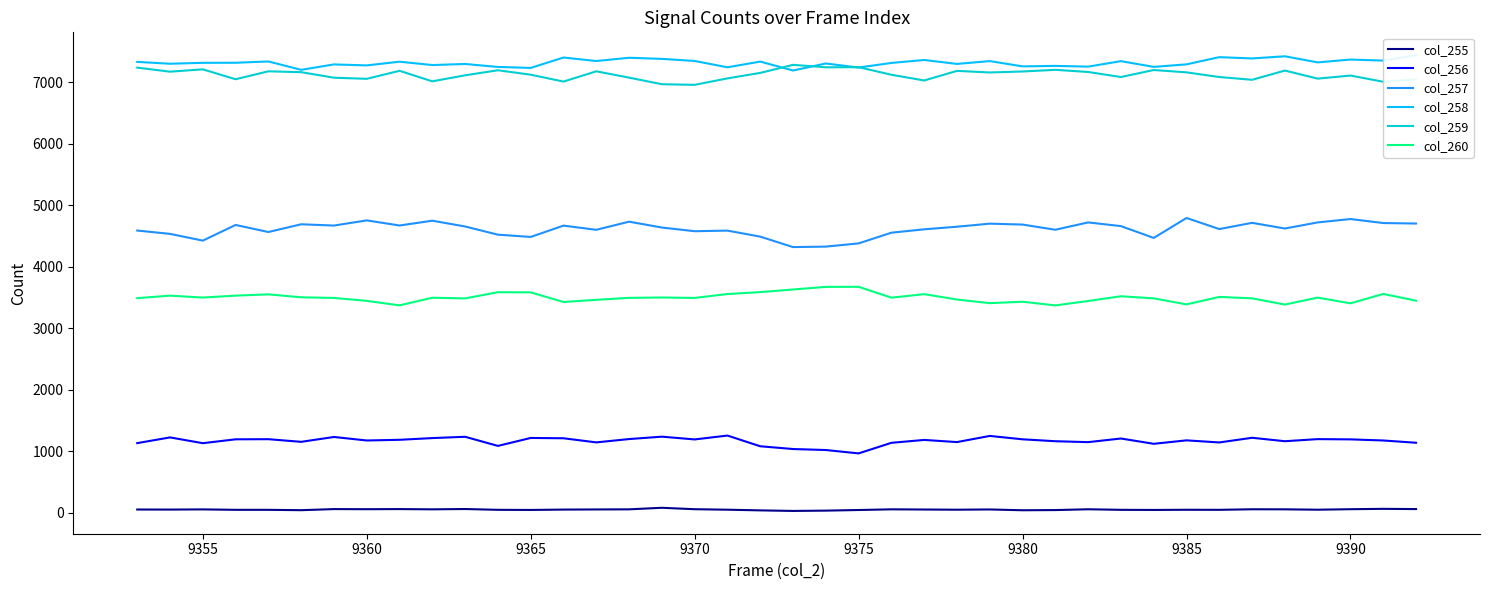

How many interior local valleys does the col_259 series have?

13